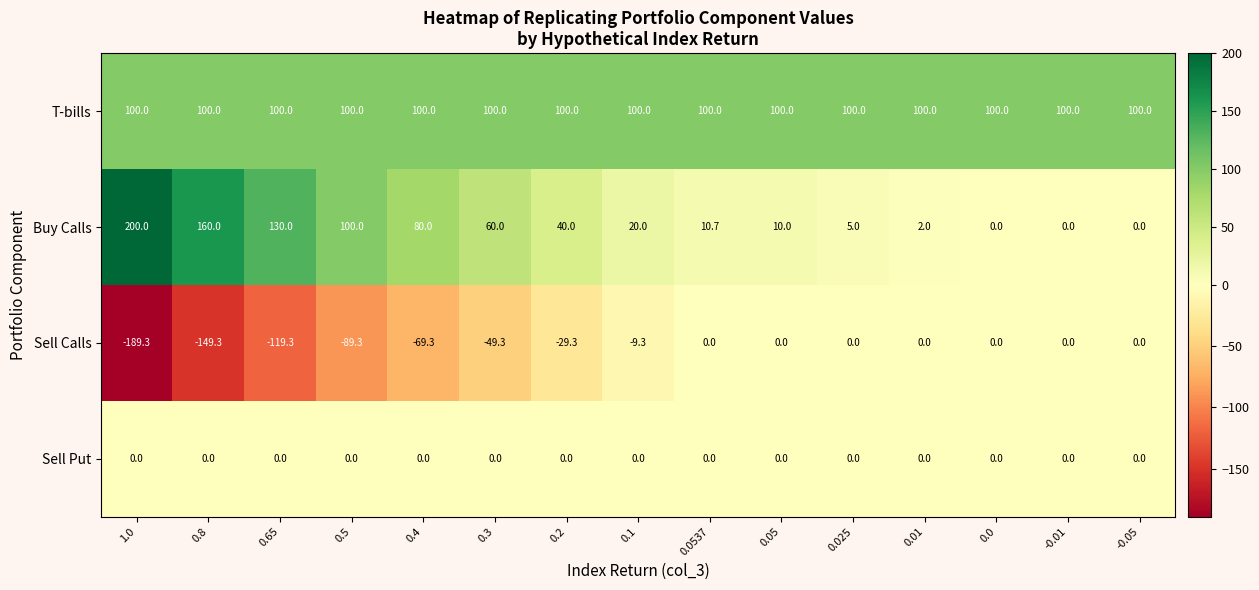

At 0.4, list the series in order from smallest to largest.

Sell Calls, Sell Put, Buy Calls, T-bills